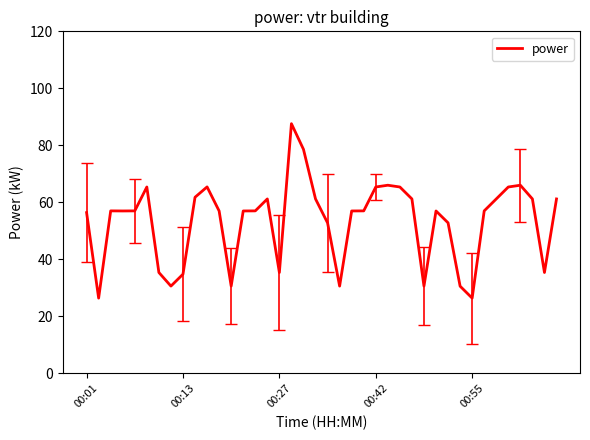

What is the average value?

53.3